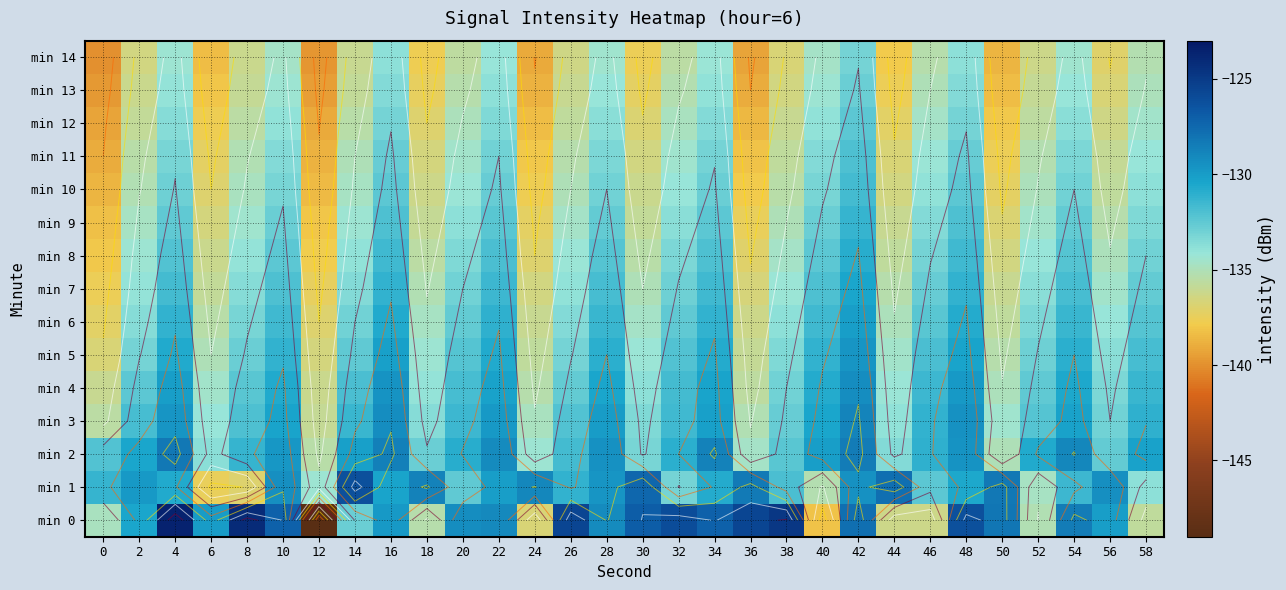

How many distinct data groups are displayed?

15